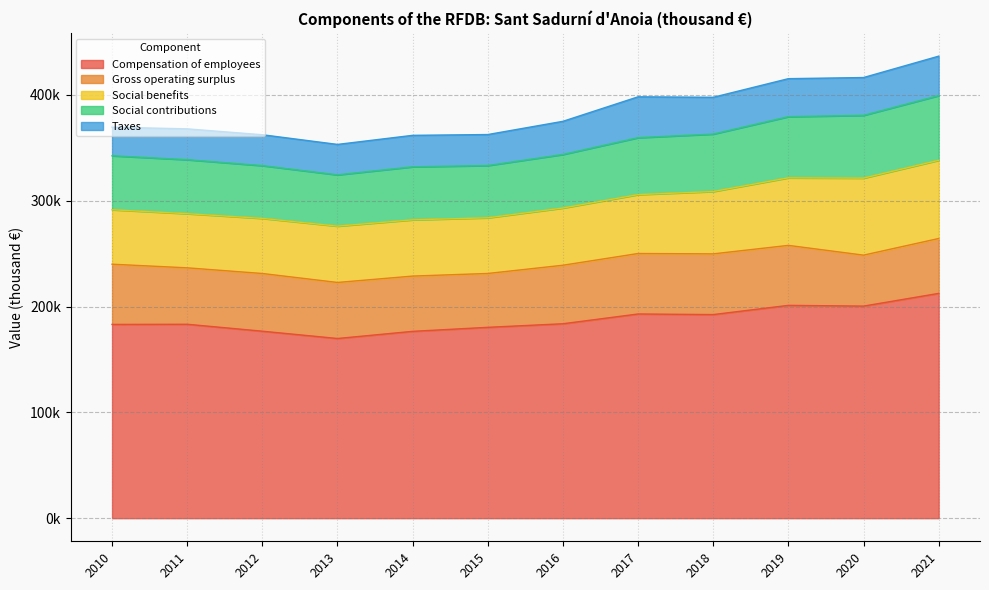

Rank the categories by Taxes value from lowest to highest.

2010, 2013, 2011, 2012, 2015, 2014, 2016, 2018, 2020, 2019, 2021, 2017